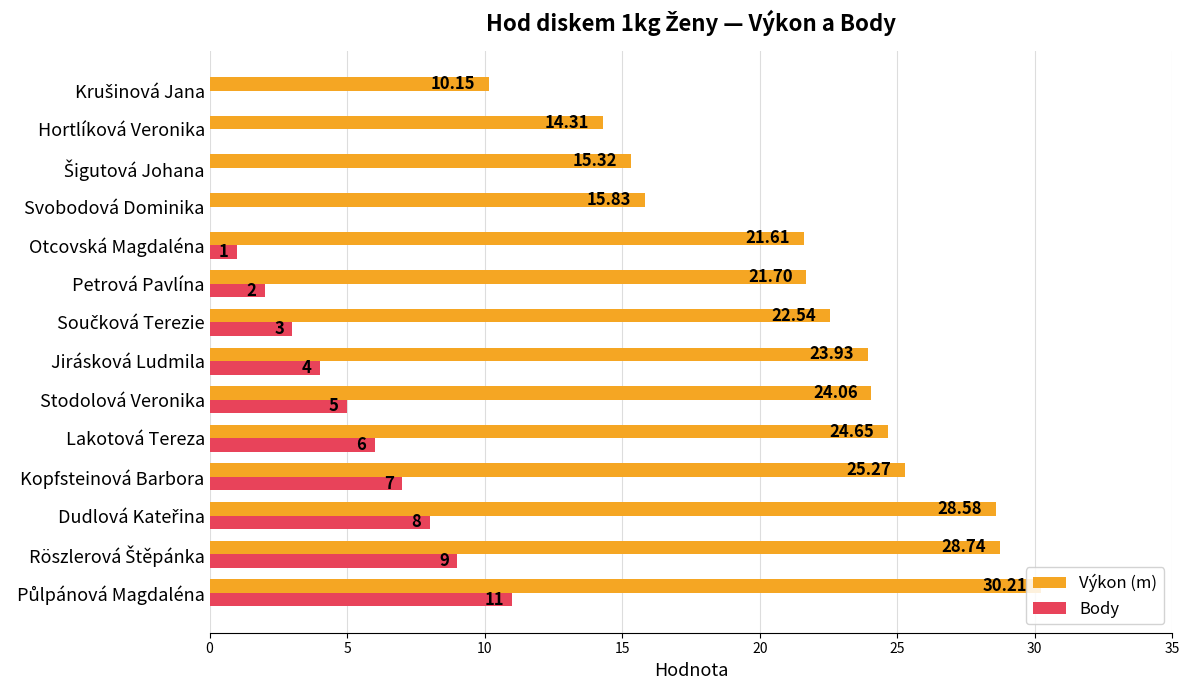

How many values in the Výkon (m) series exceed 23?

7